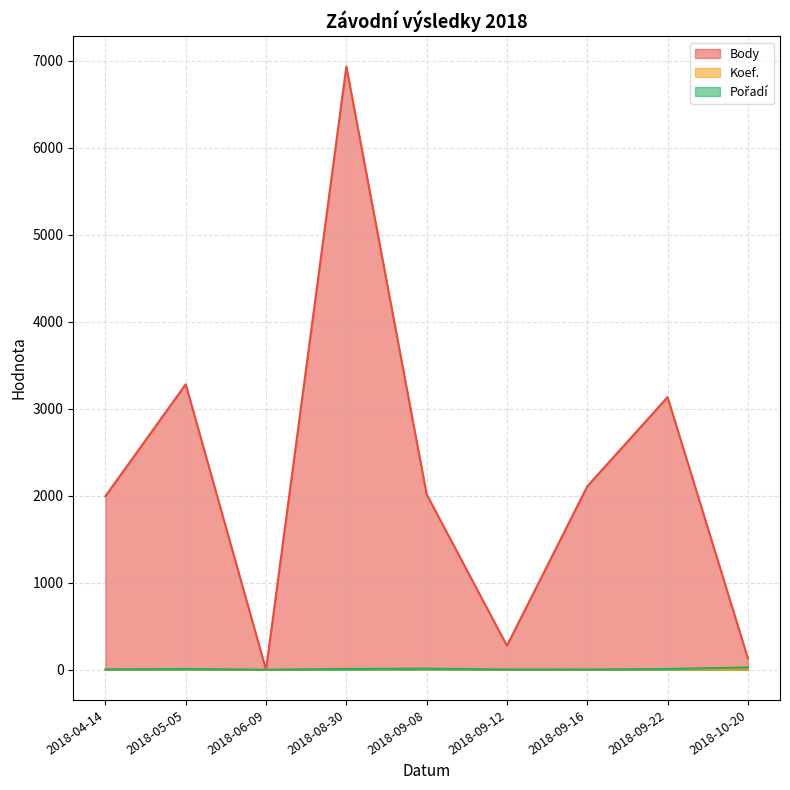

Does the chart have visible grid lines?

Yes